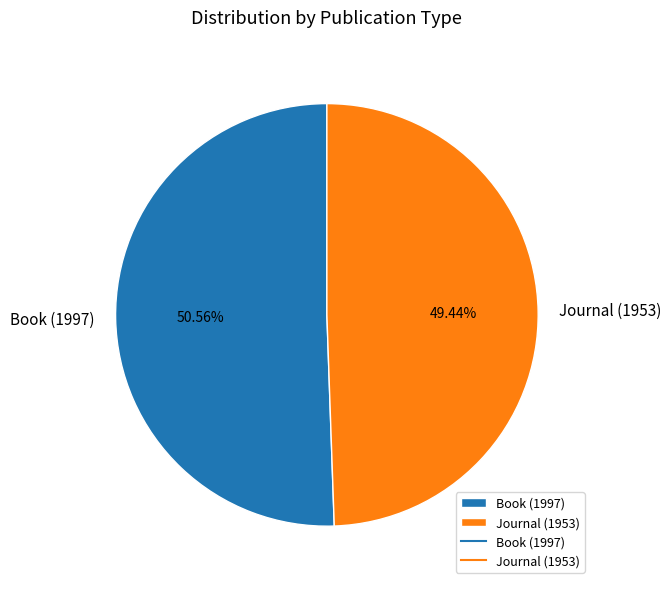

Which slice is the largest?

Book (1997)